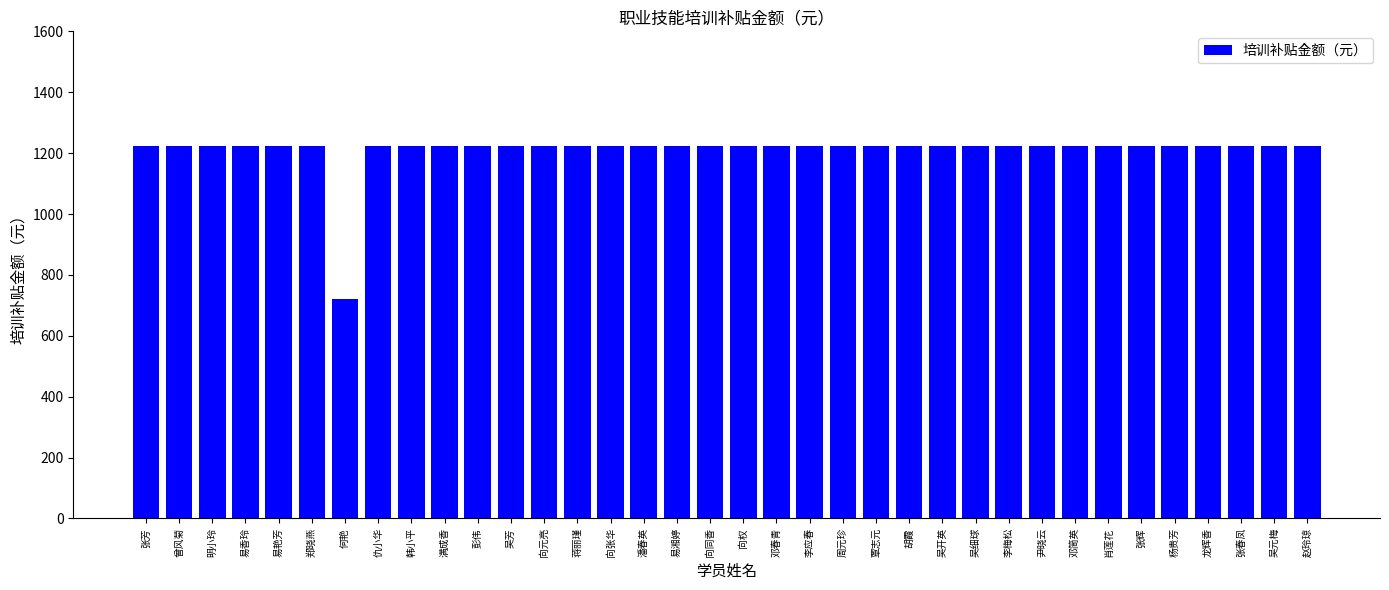

Reading left to right, transcribe all the data shown in this chart.

1224	1224	1224	1224	1224	1224	720	1224	1224	1224	1224	1224	1224	1224	1224	1224	1224	1224	1224	1224	1224	1224	1224	1224	1224	1224	1224	1224	1224	1224	1224	1224	1224	1224	1224	1224